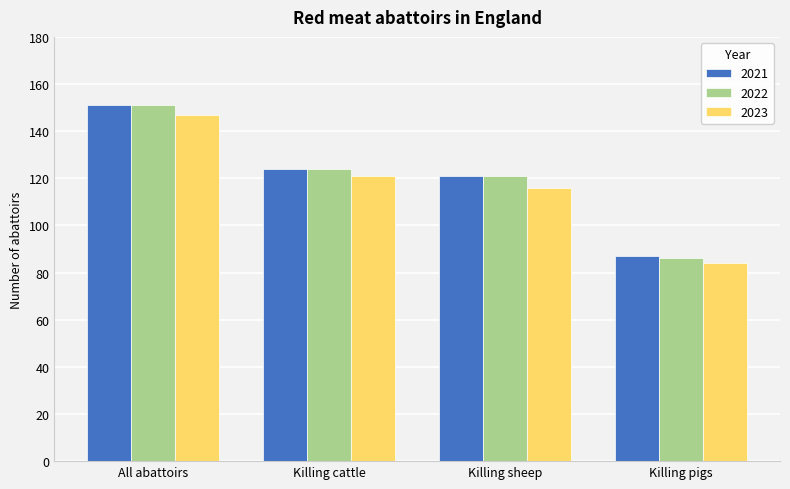

Where does the 2023 series first go above 121?

All abattoirs